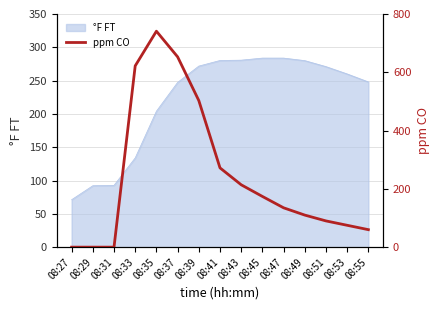

The °F FT series shows 118.7 at 08:55. True or false?

False